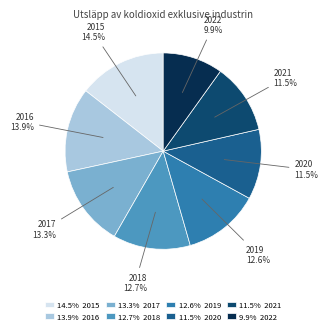

Which slice is the largest?

14.5% 2015